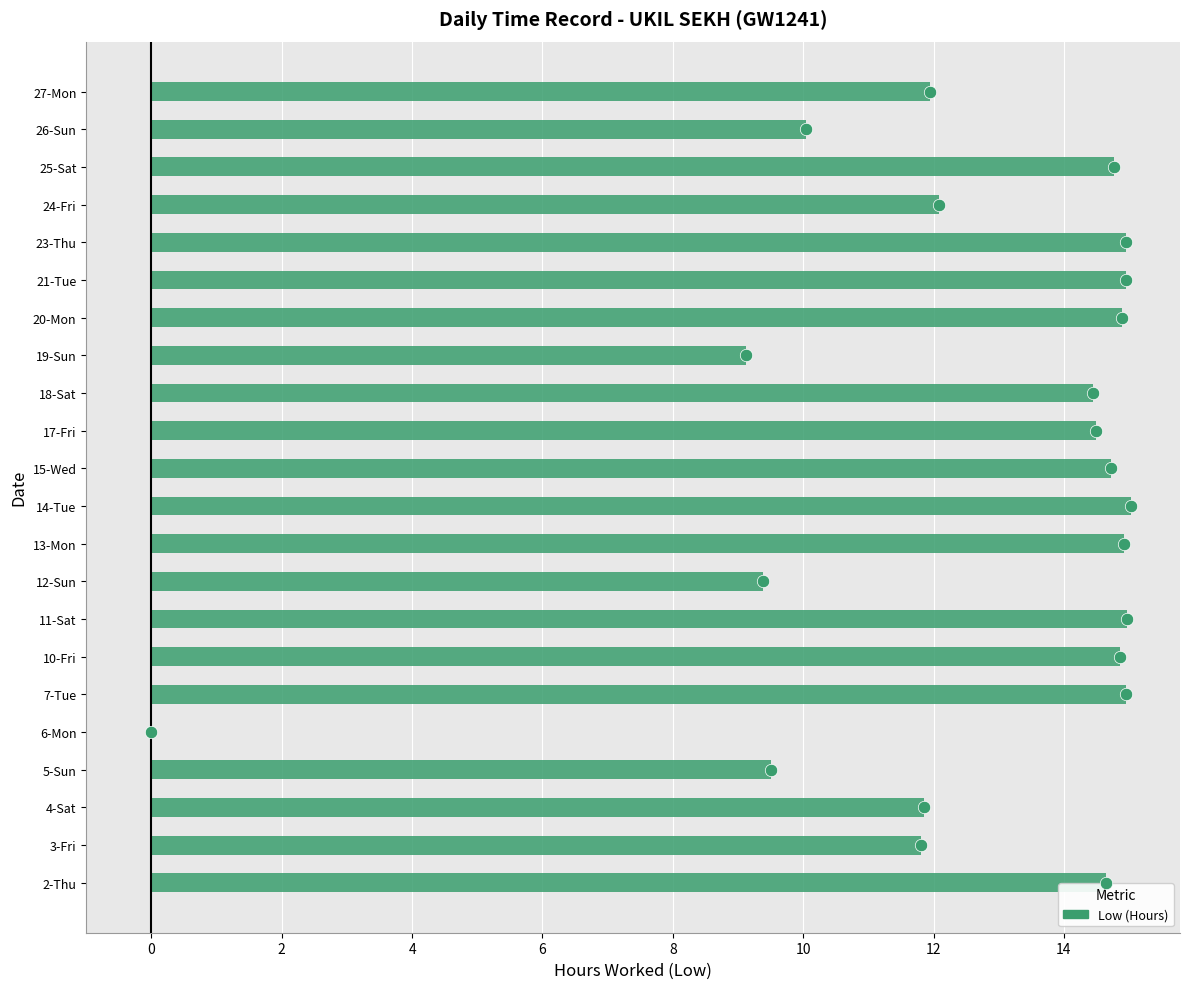

Which has a higher value, 10-Fri or 27-Mon?

10-Fri